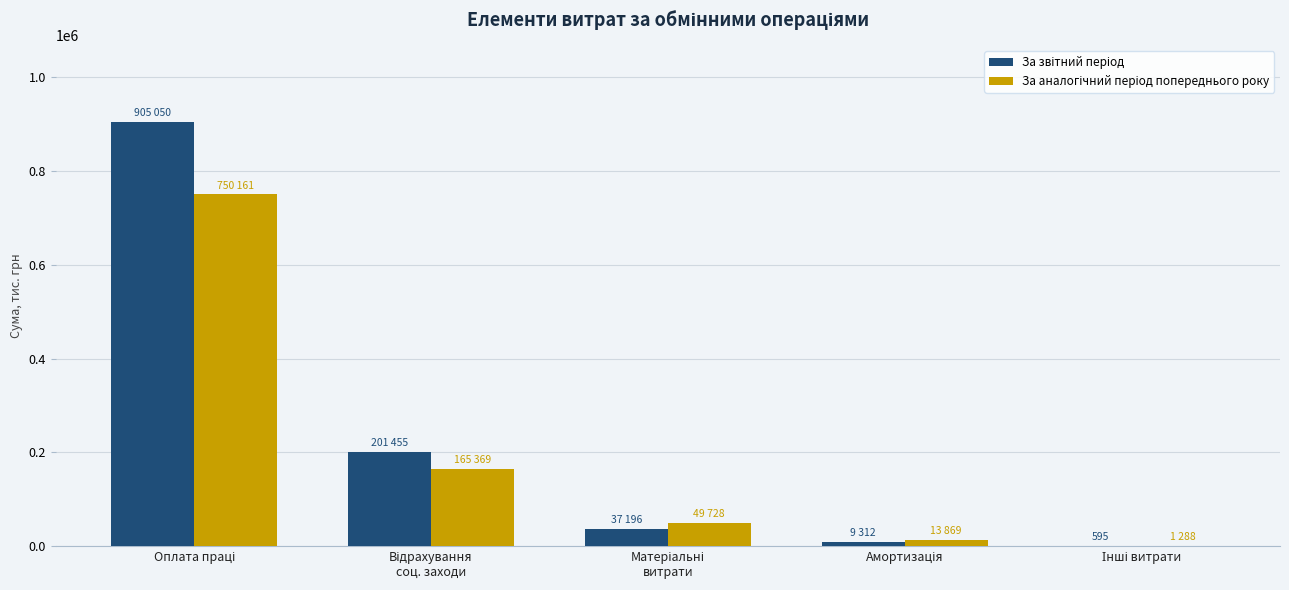

What is the maximum value shown in the chart?

905050